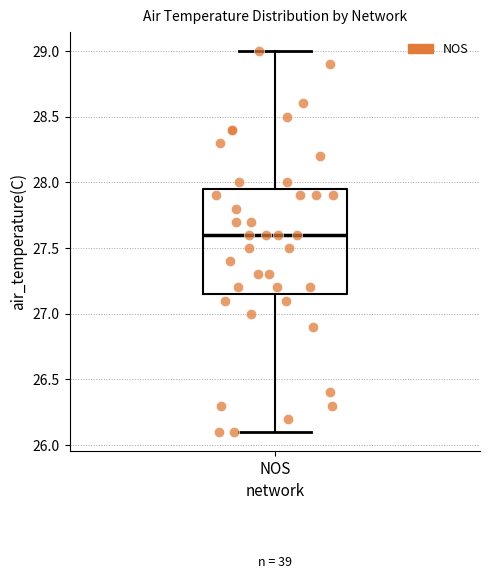

Read this box plot against the y-axis: the position of the median line, the range covered by the box, and the ends of both whiskers. The values are not printed on the chart, so give them approximately, as read against the axis.

median 27.60, box 27.15 to 27.95, whiskers 26.10 to 29.00